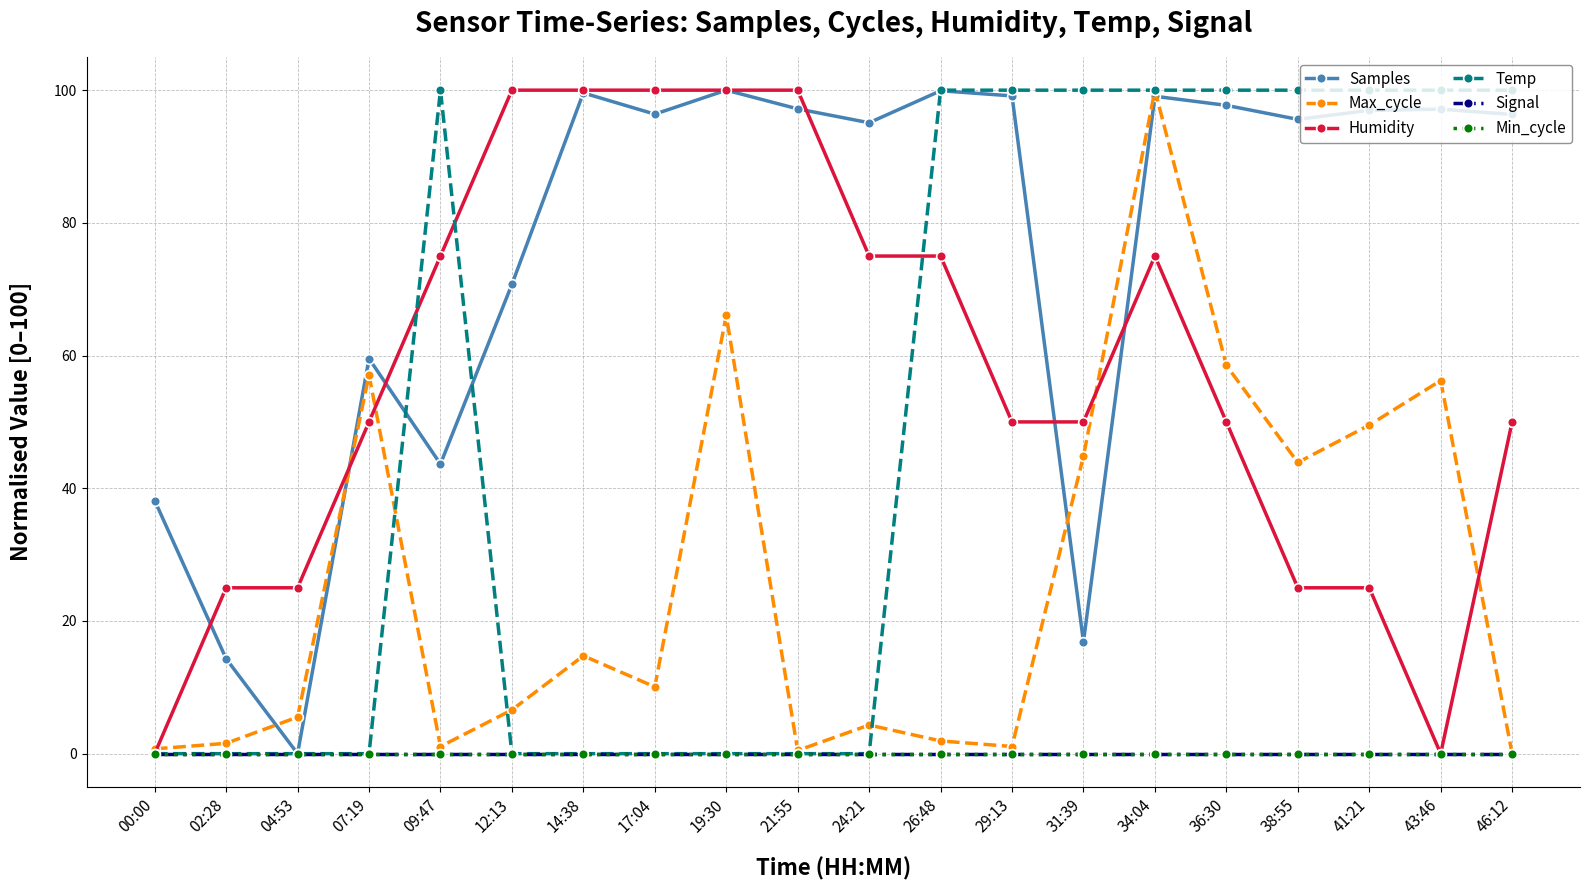

Does the chart have visible grid lines?

Yes